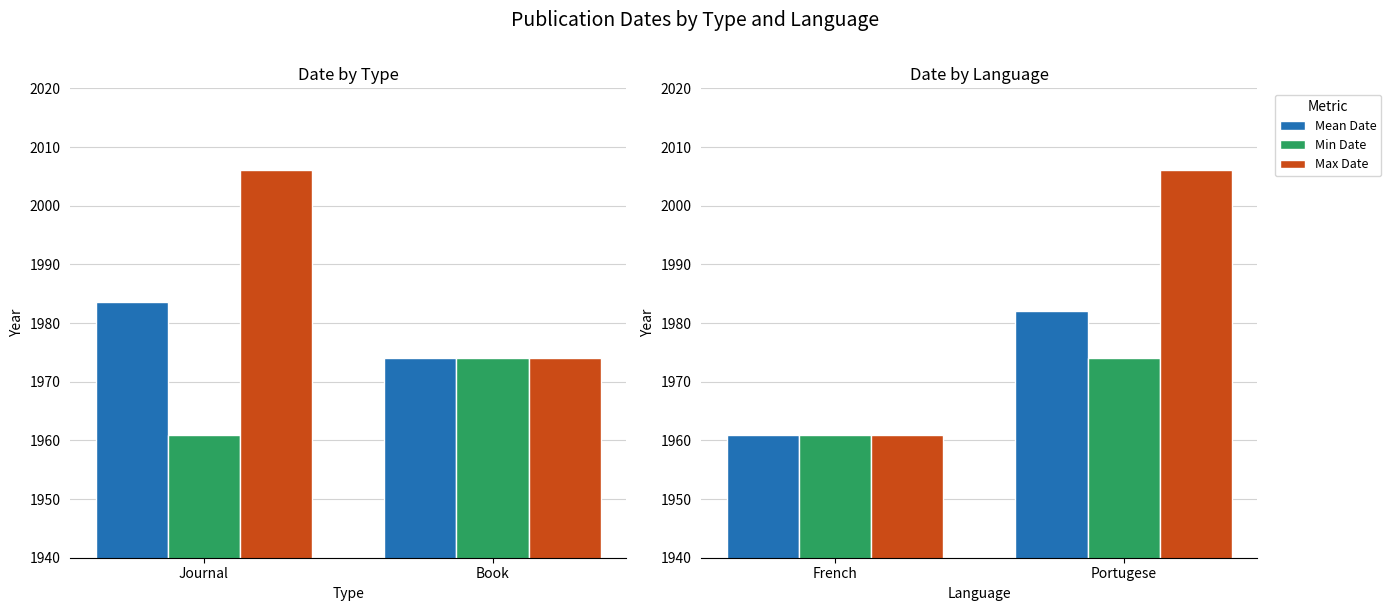

Are the bars horizontal?

No